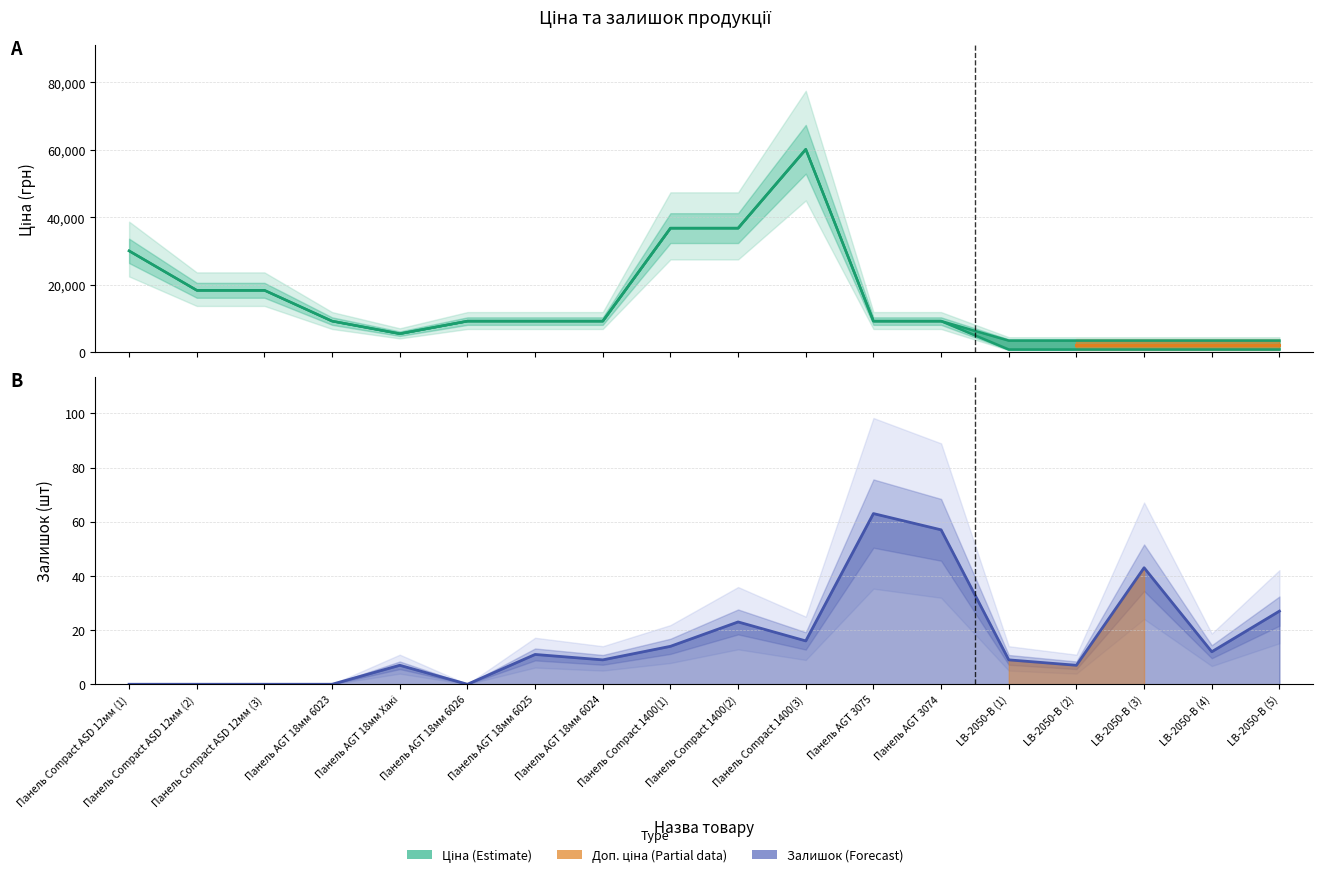

In Залишок, how many points are lower than both neighbors (excluding endpoints)?

5